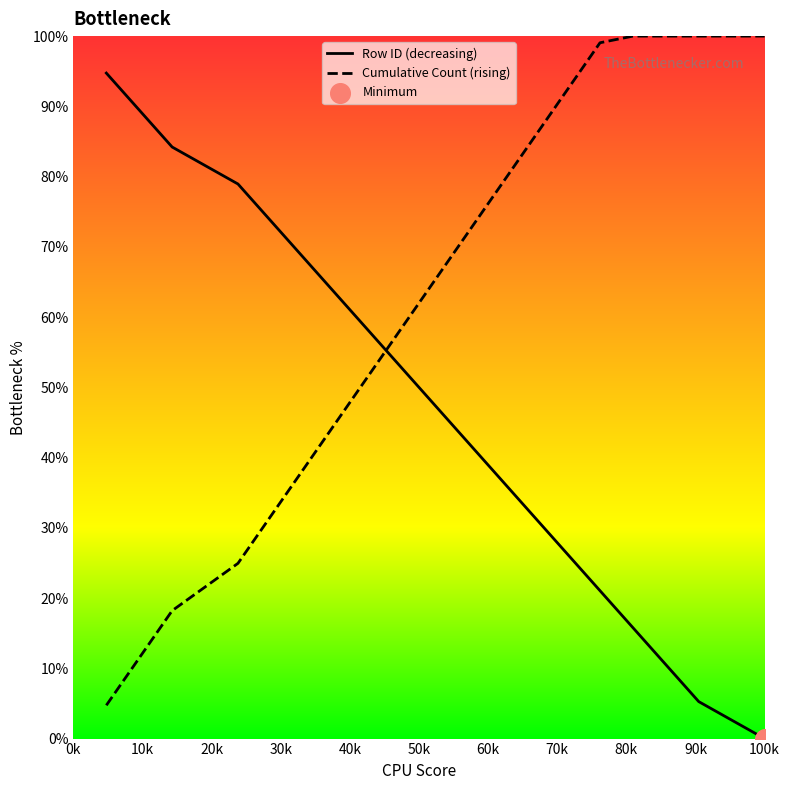

Which series has the largest total across all categories?

Cumulative Count (rising)